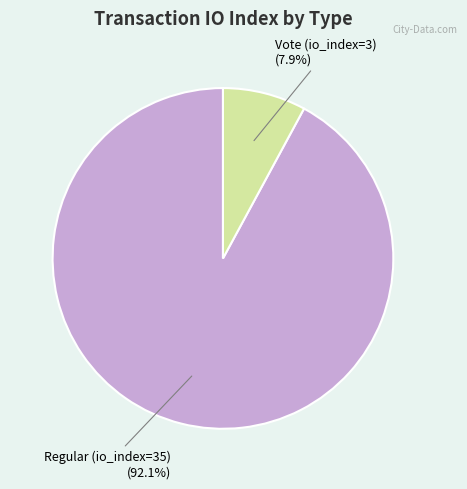

To the nearest percent, what percentage of the pie is Vote (io_index=3)?

8%